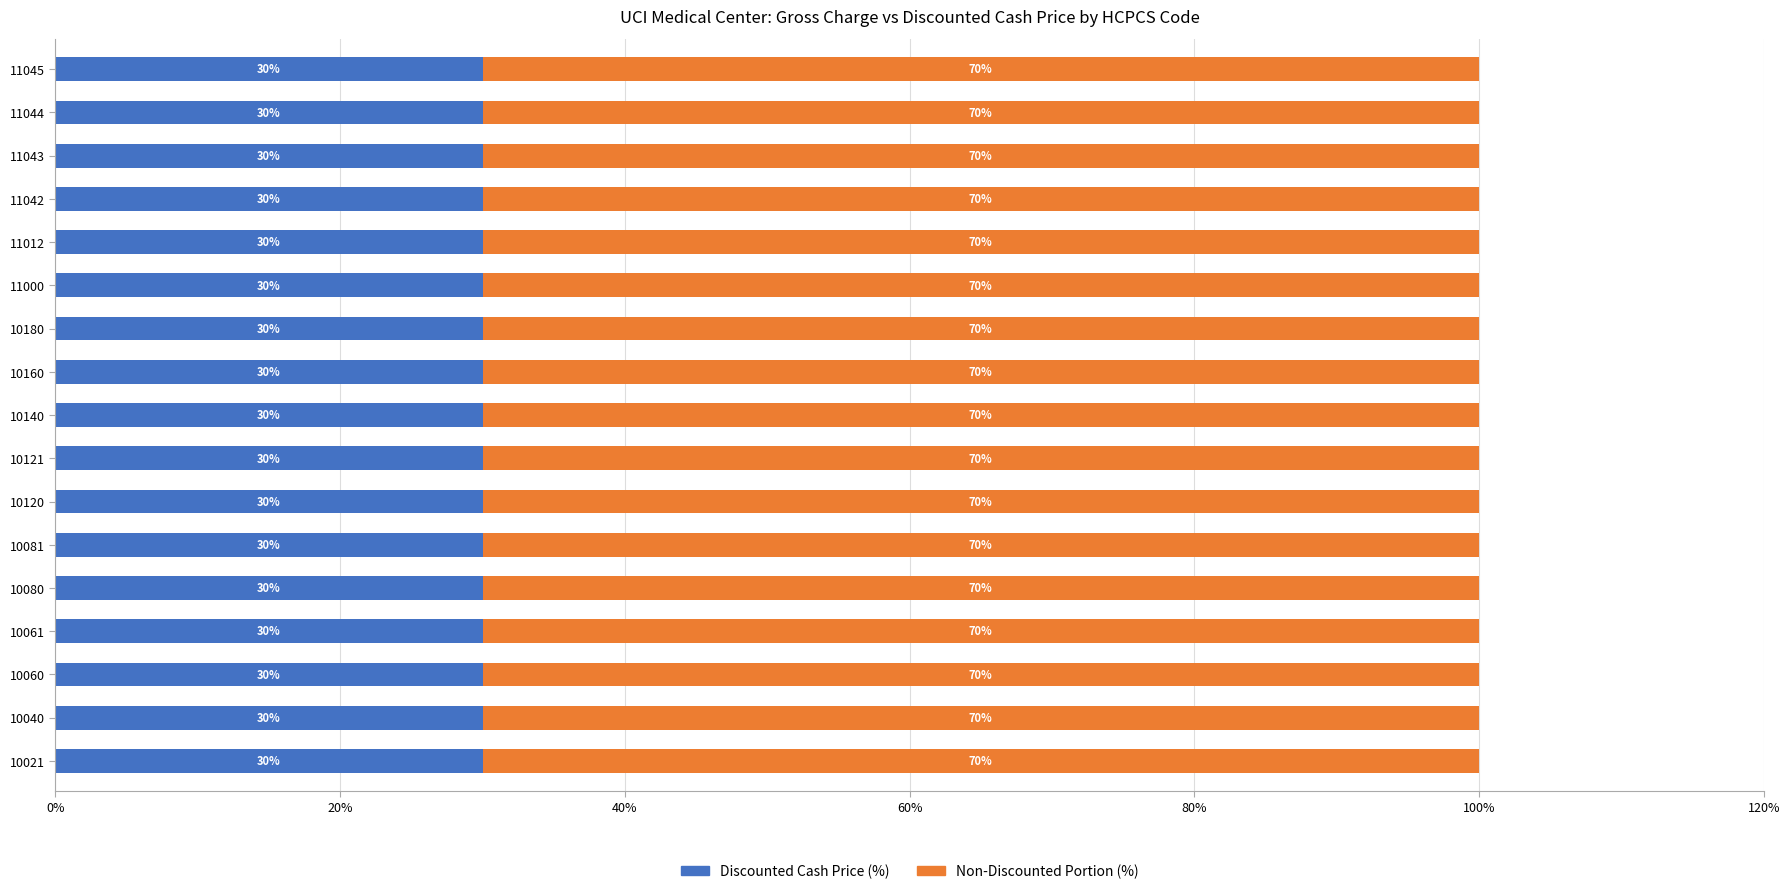

What is the total value across all series at 10040?

100.0